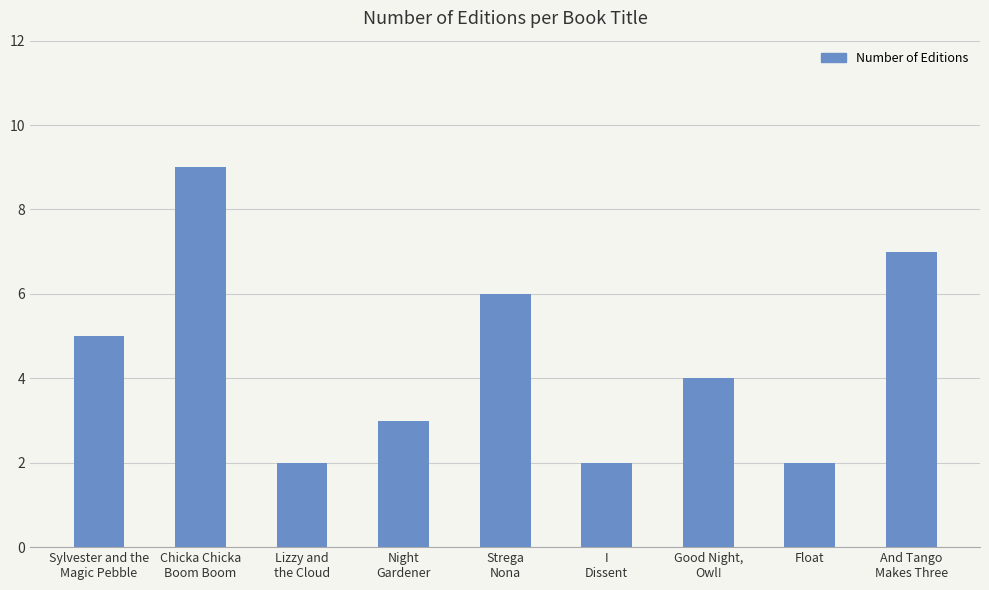

The chart shows a value of 2 at Strega
Nona. True or false?

False